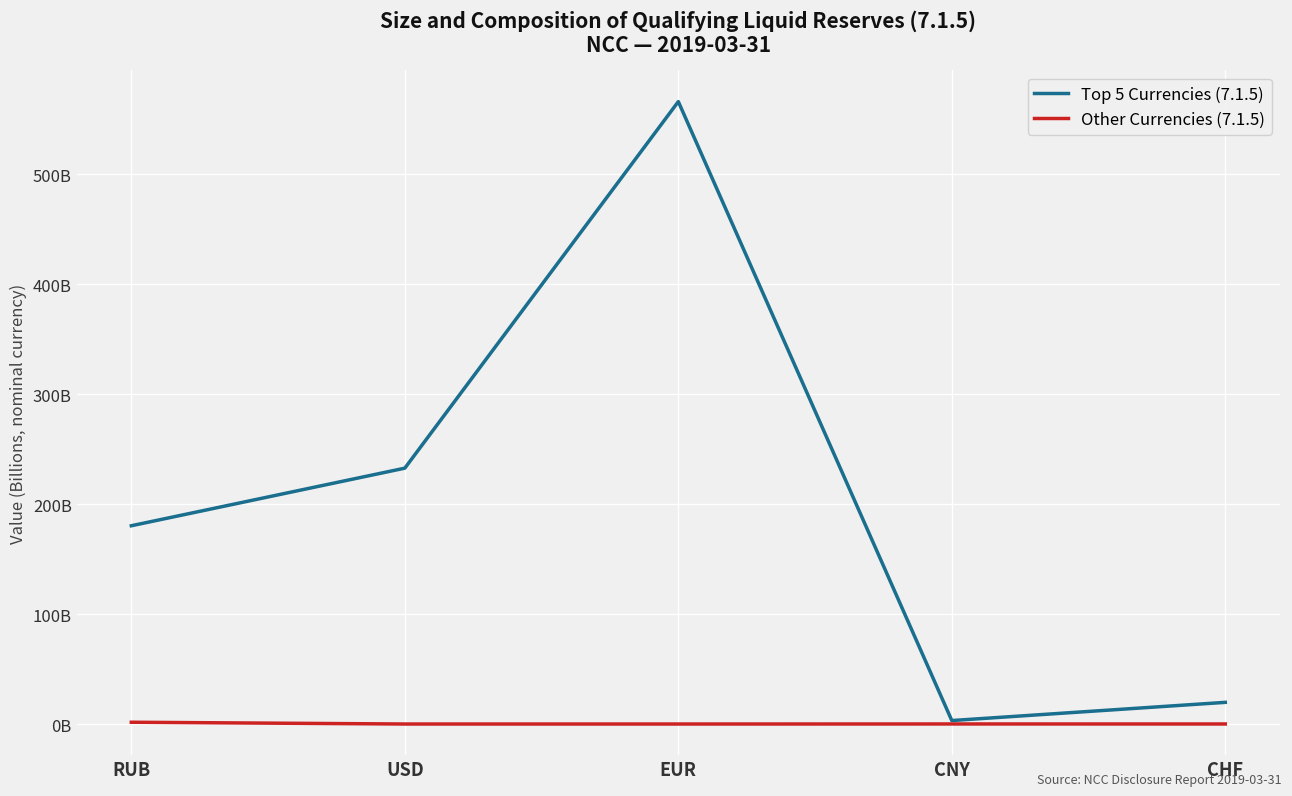

Is it true that Other Currencies (7.1.5) equals 0.0 at EUR?

True